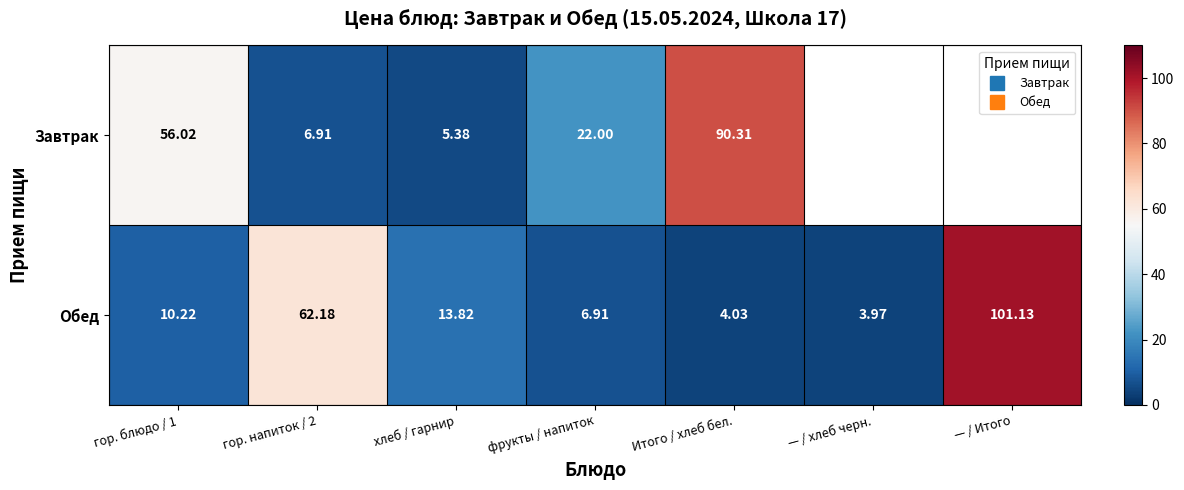

Which series has the largest total across all categories?

Обед